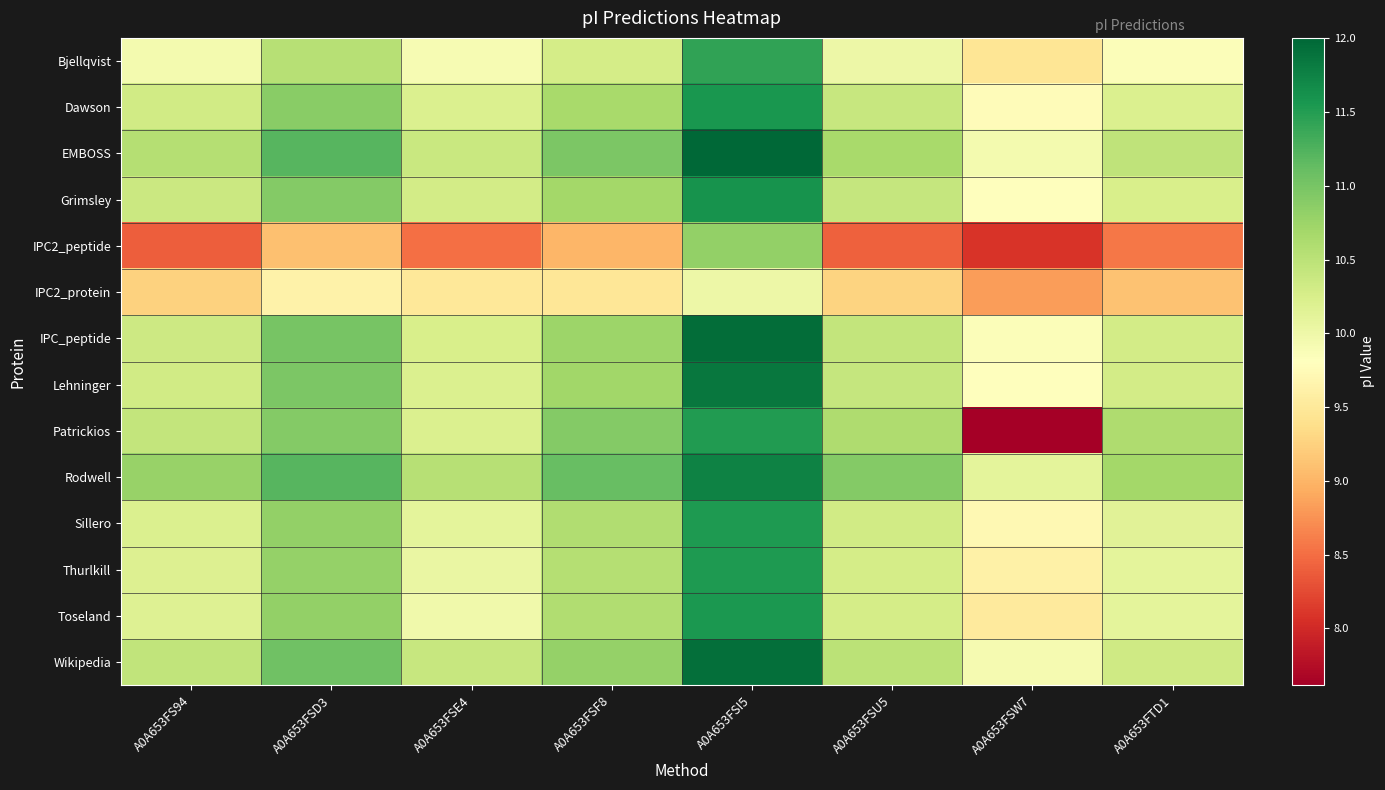

Which has a higher value, A0A653FSE4 or A0A653FSF8?

A0A653FSF8